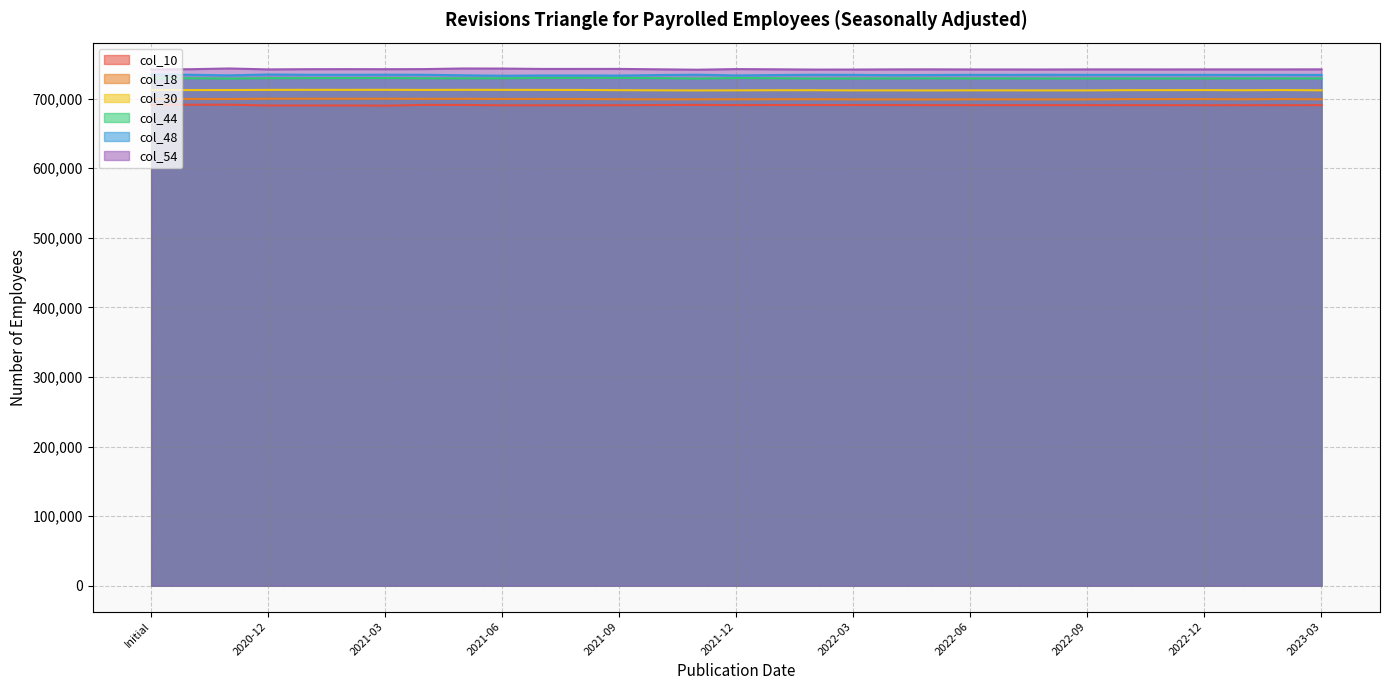

What is the maximum value for col_10?

691125